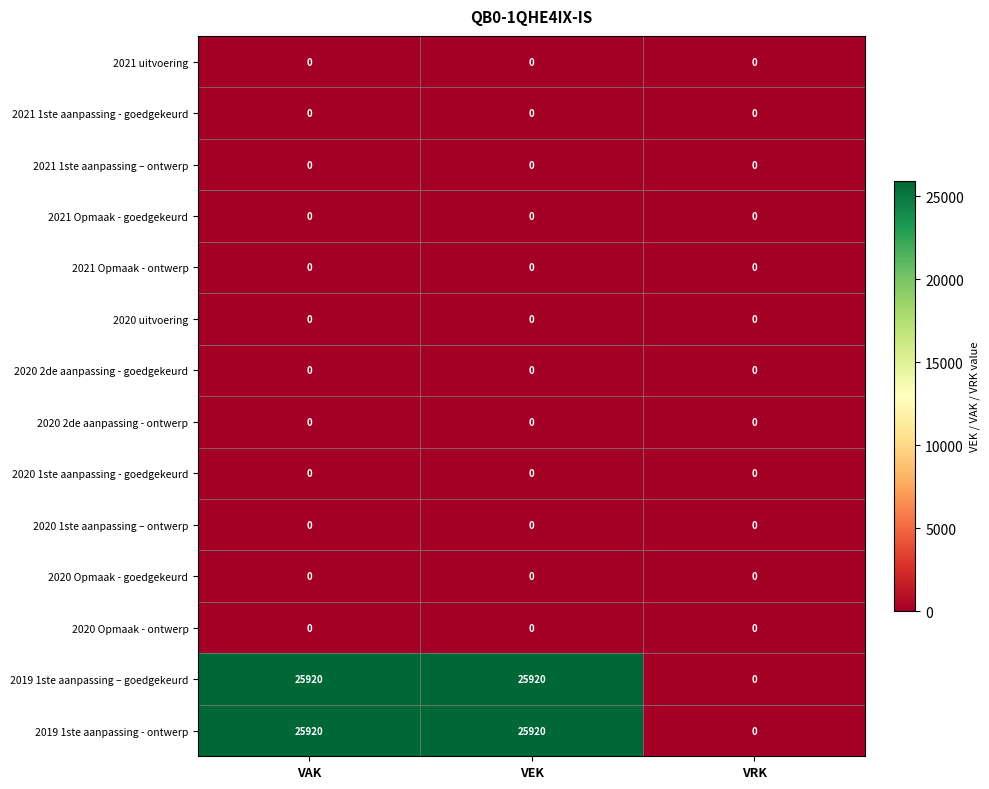

What is the maximum value shown in the chart?

25920